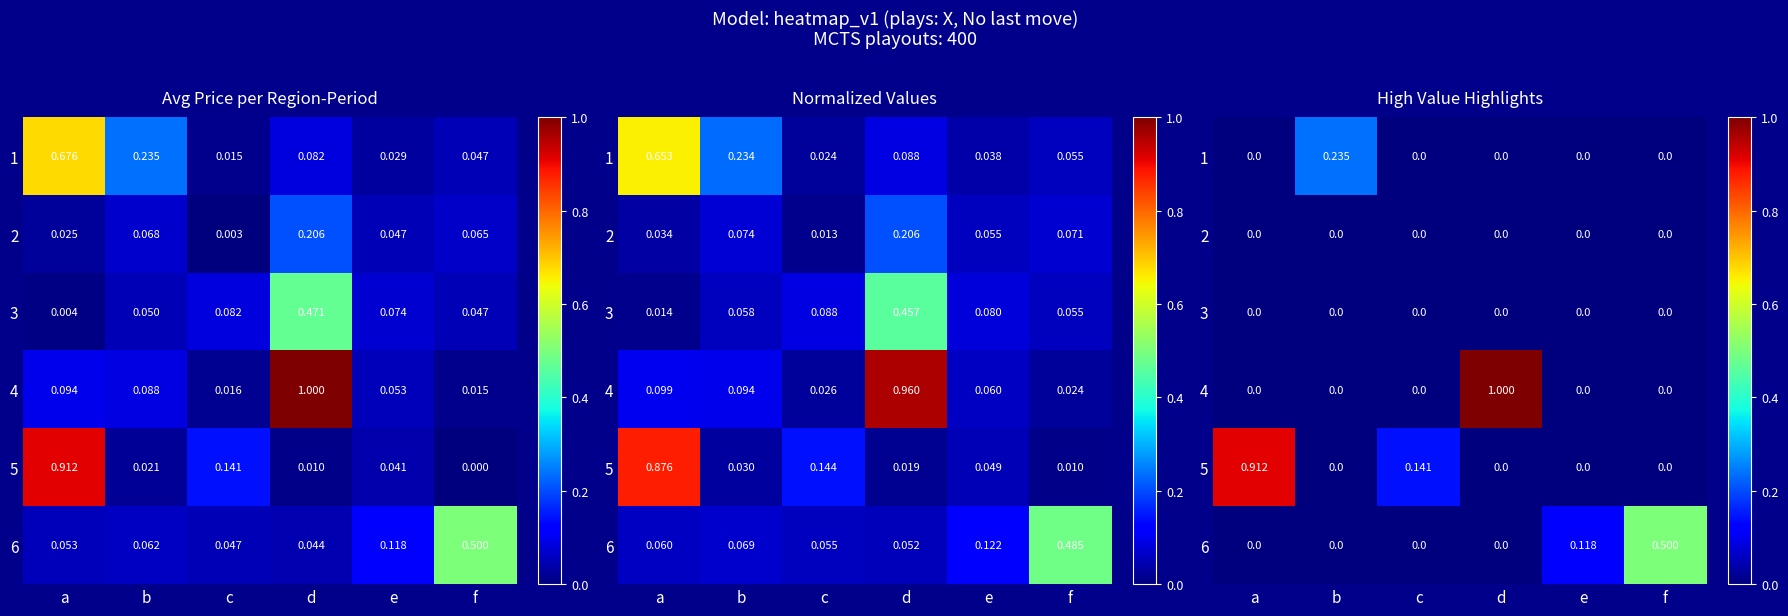

What is the total value across all series at c?

0.1